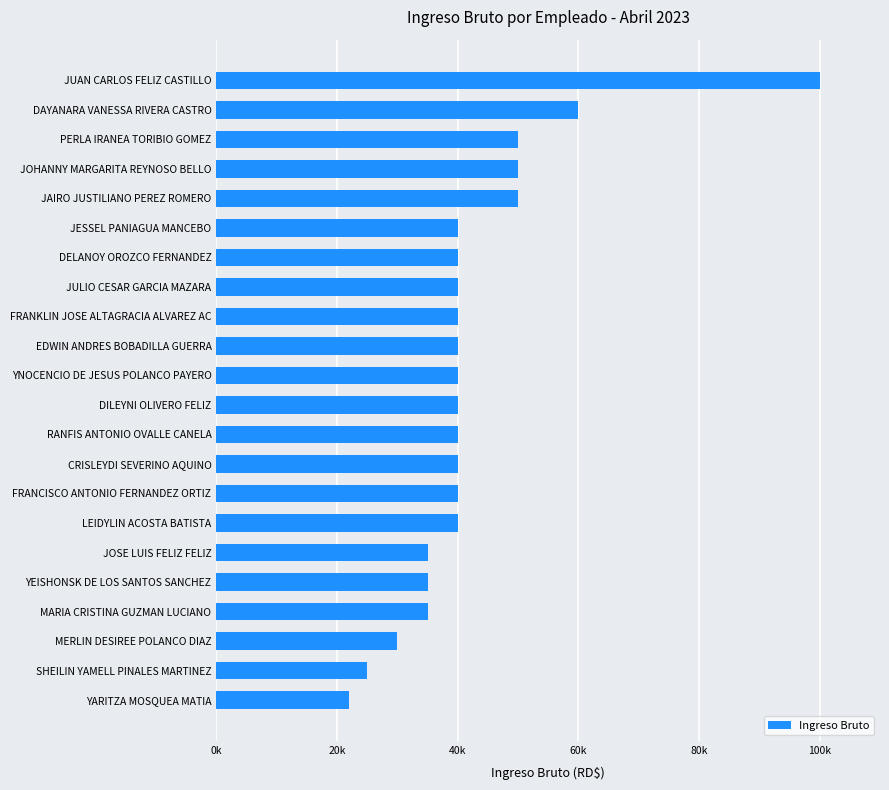

Are the bars horizontal?

Yes